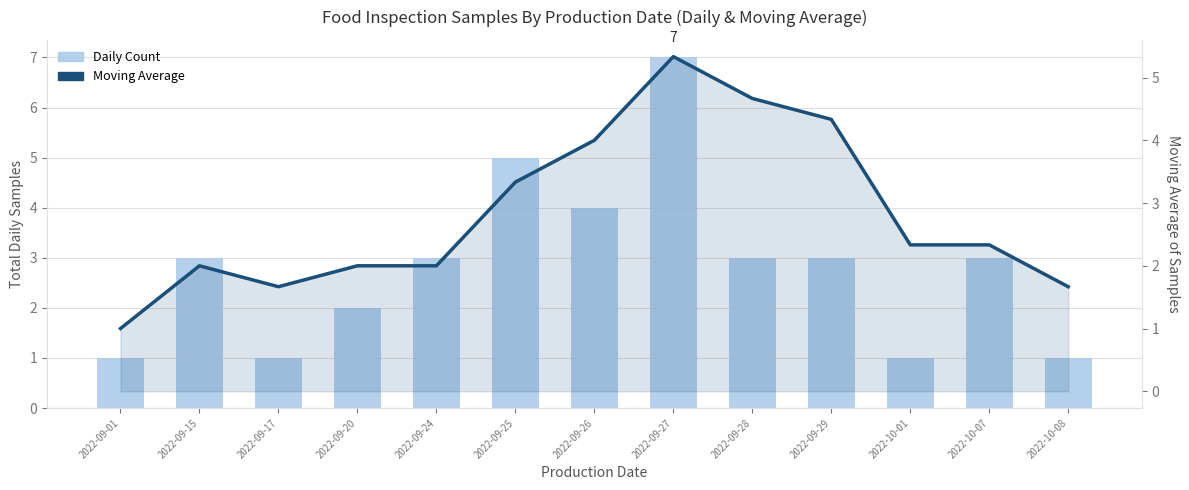

Between 2022-09-29 and 2022-09-27, which is larger?

2022-09-27